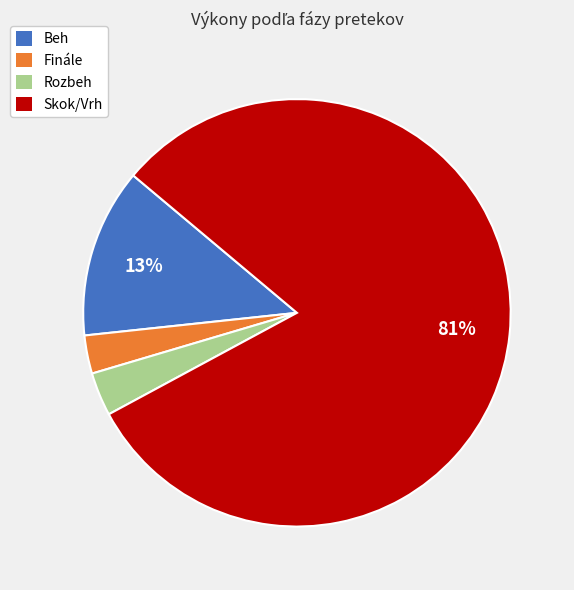

How many segments does this pie chart have?

4